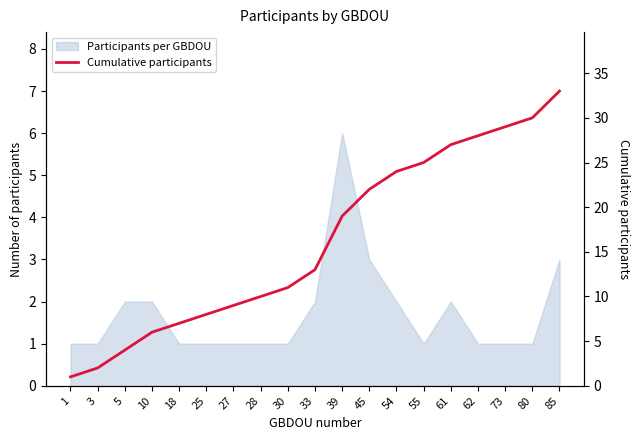

Where is the data nearest to the value 17?

39